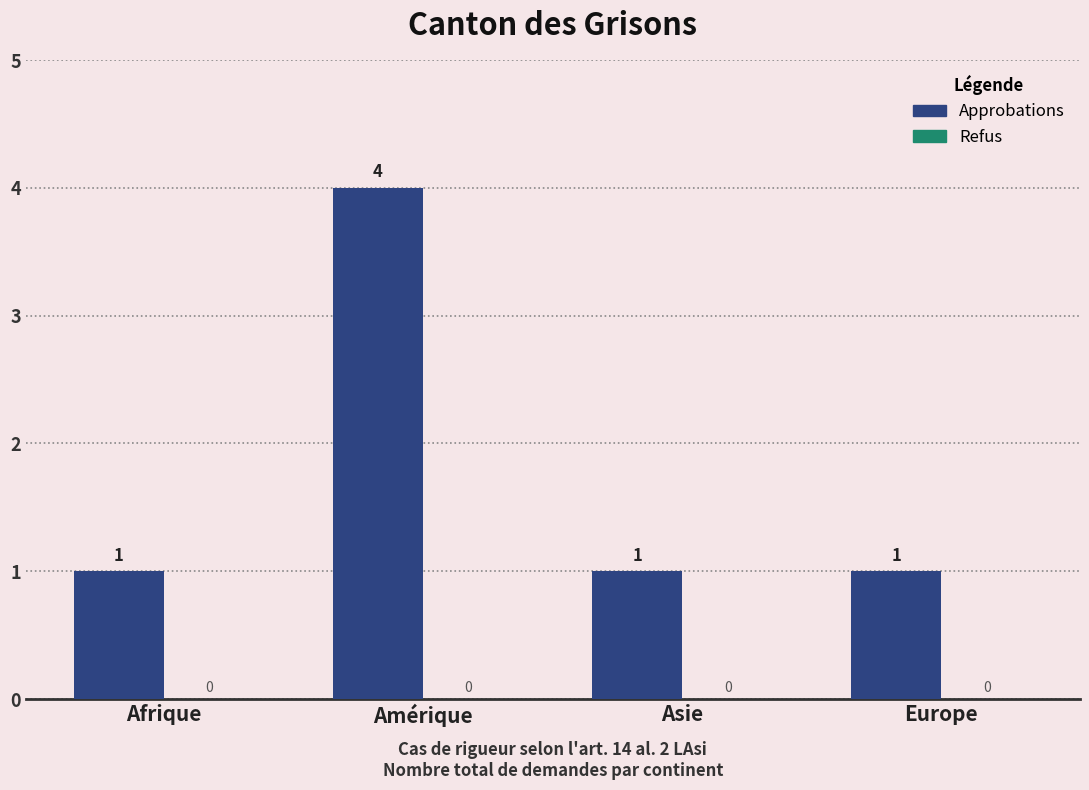

What is the label of the 2nd bar from the right?

Asie